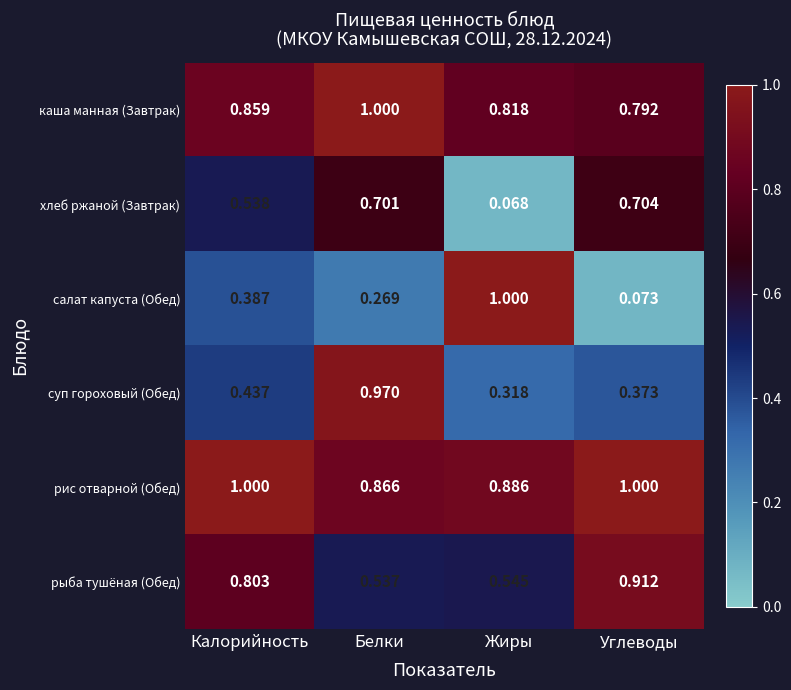

At which category is the sum across all series the highest?

Белки